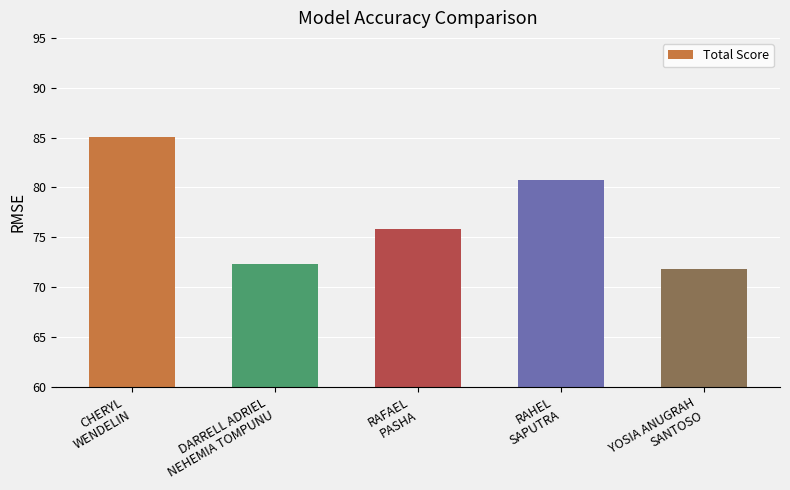

Between CHERYL
WENDELIN and RAFAEL
PASHA, which is larger?

CHERYL
WENDELIN